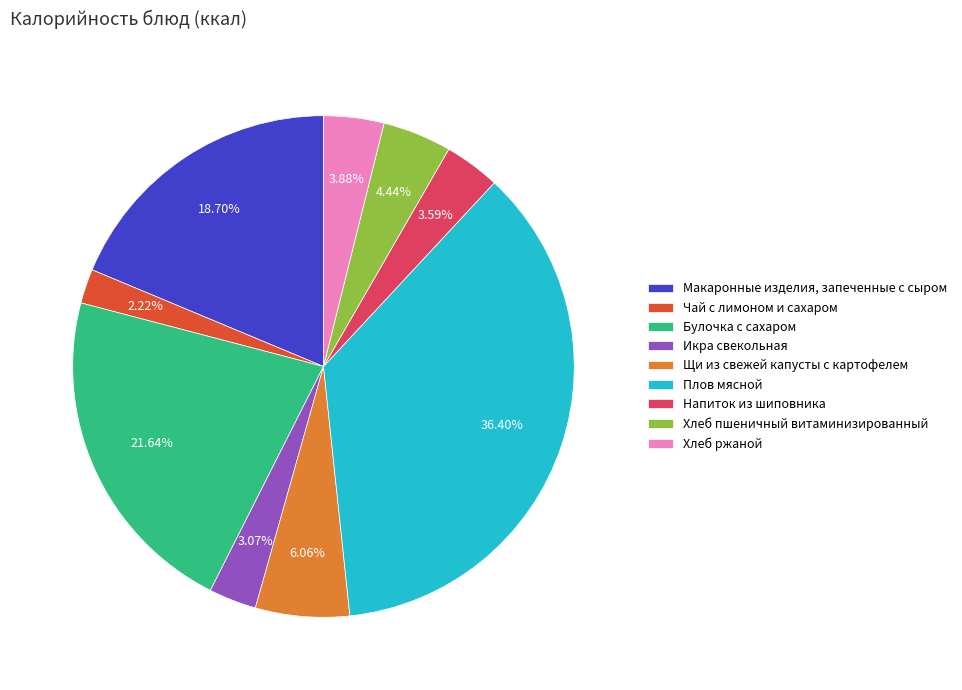

To the nearest percent, what is the difference between the largest and smallest slice percentages?

34%